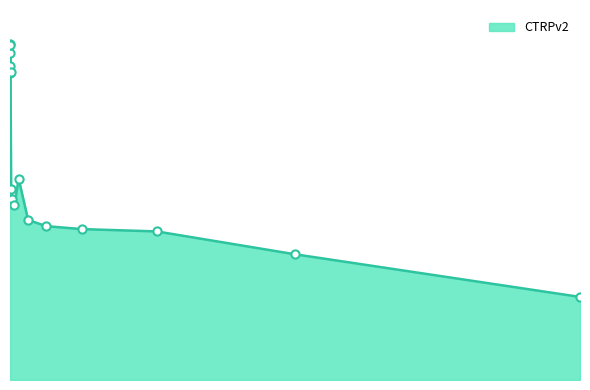

Is this an area chart (filled region under the line)?

Yes